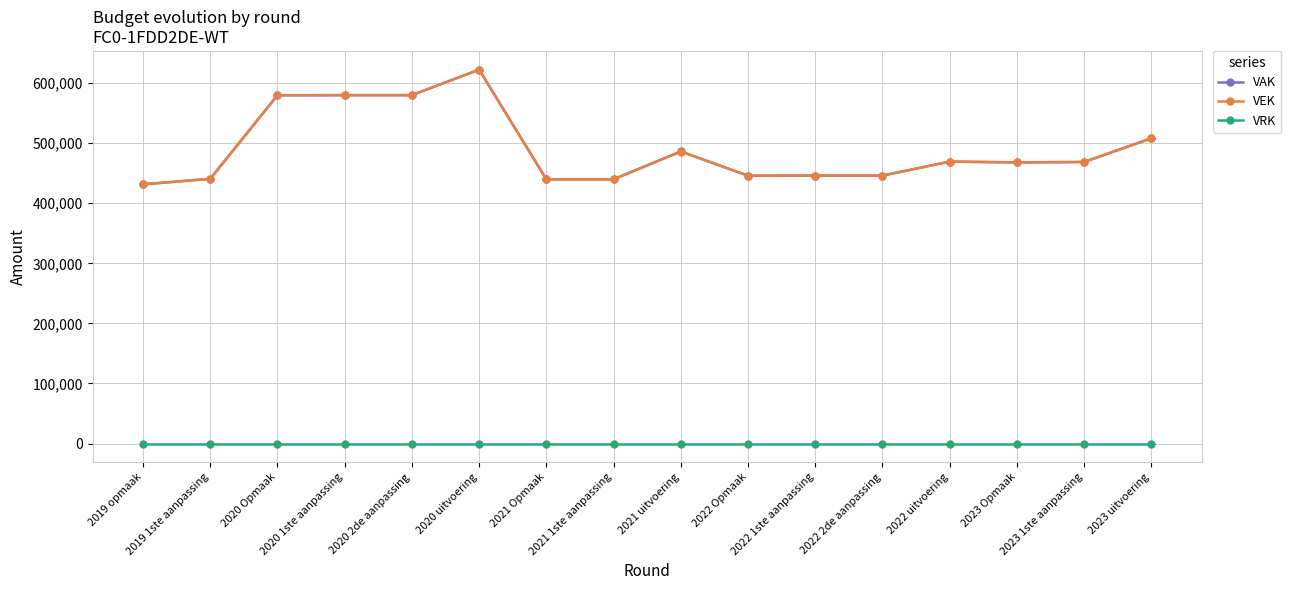

What is the label of the 10th point from the left?

2022 Opmaak